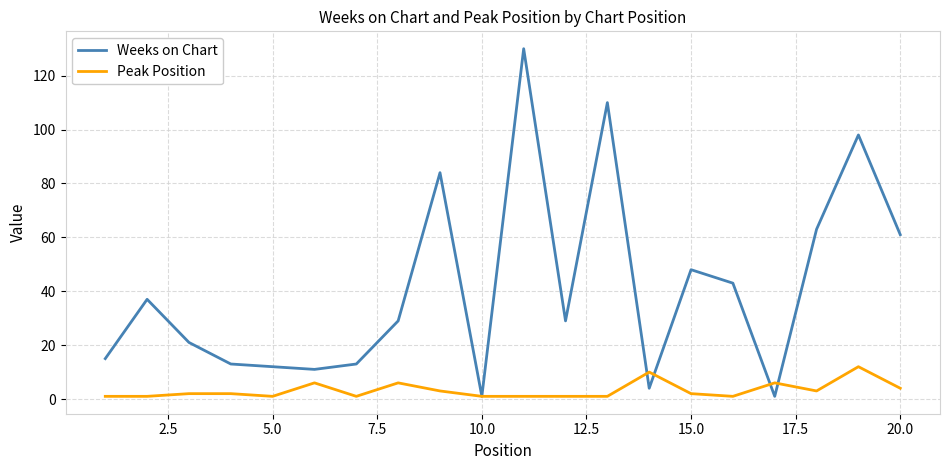

Which series ends up on top after the final intersection of Weeks on Chart and Peak Position?

Weeks on Chart